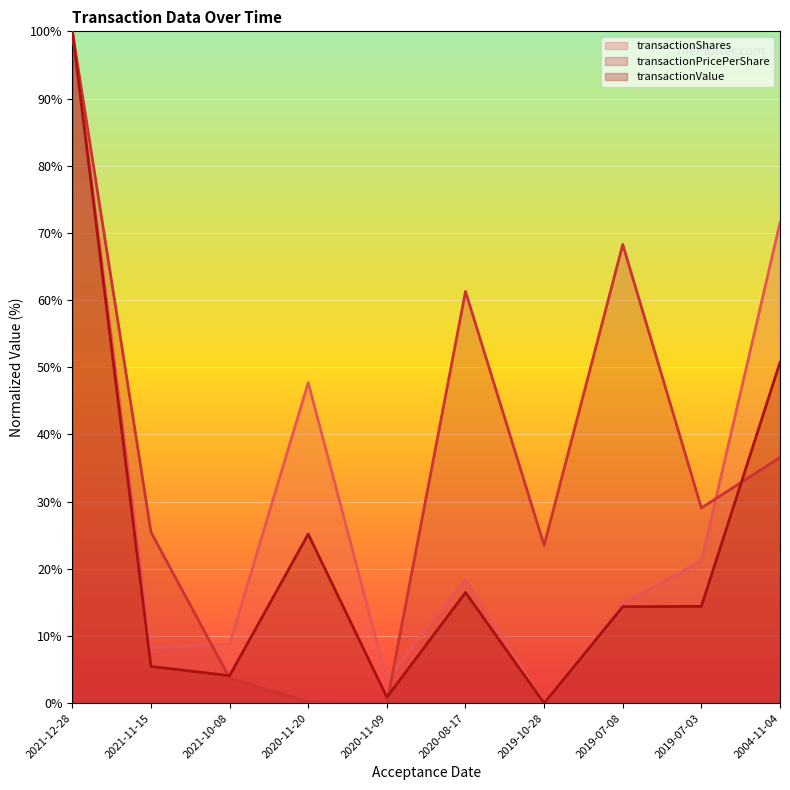

How many series are shown in this chart?

3